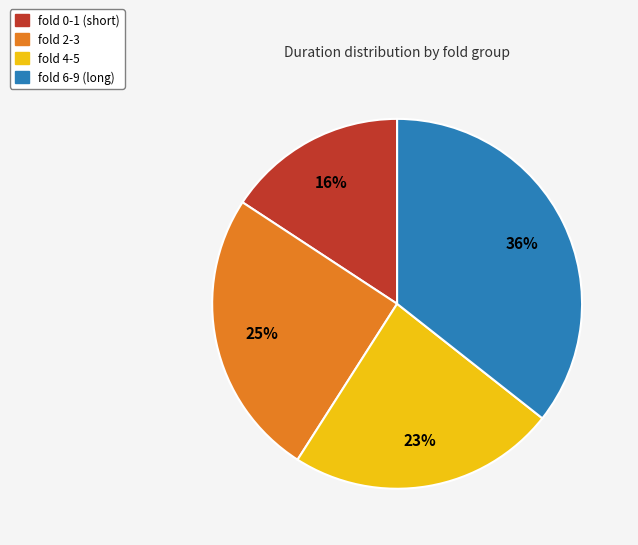

To the nearest percent, what is the difference between the largest and smallest slice percentages?

20%